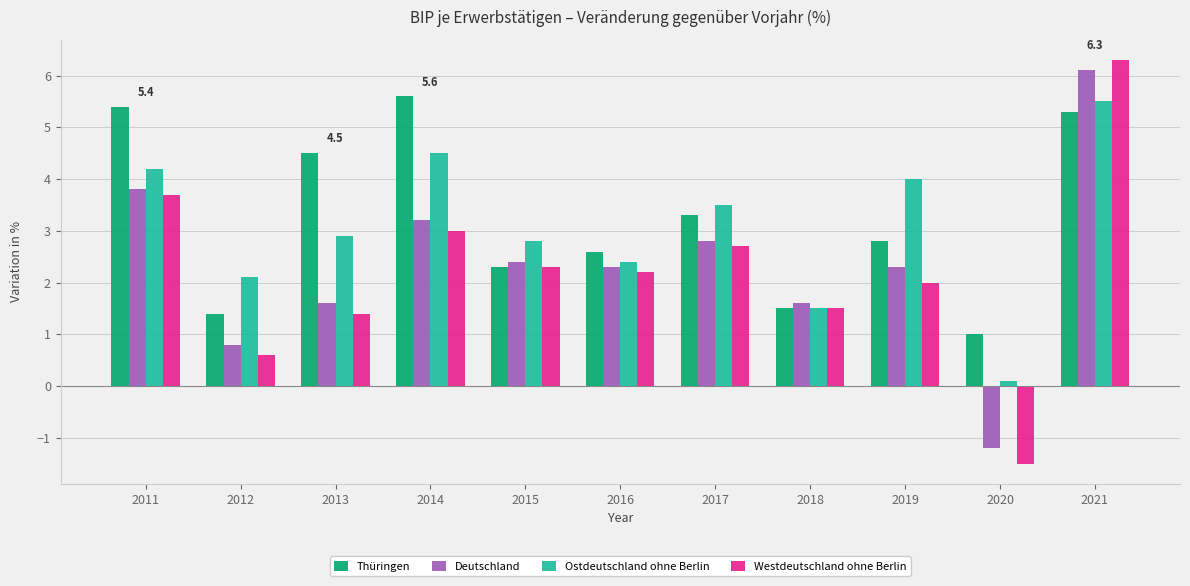

What is the difference between the second highest and minimum values in the Deutschland series?

5.0